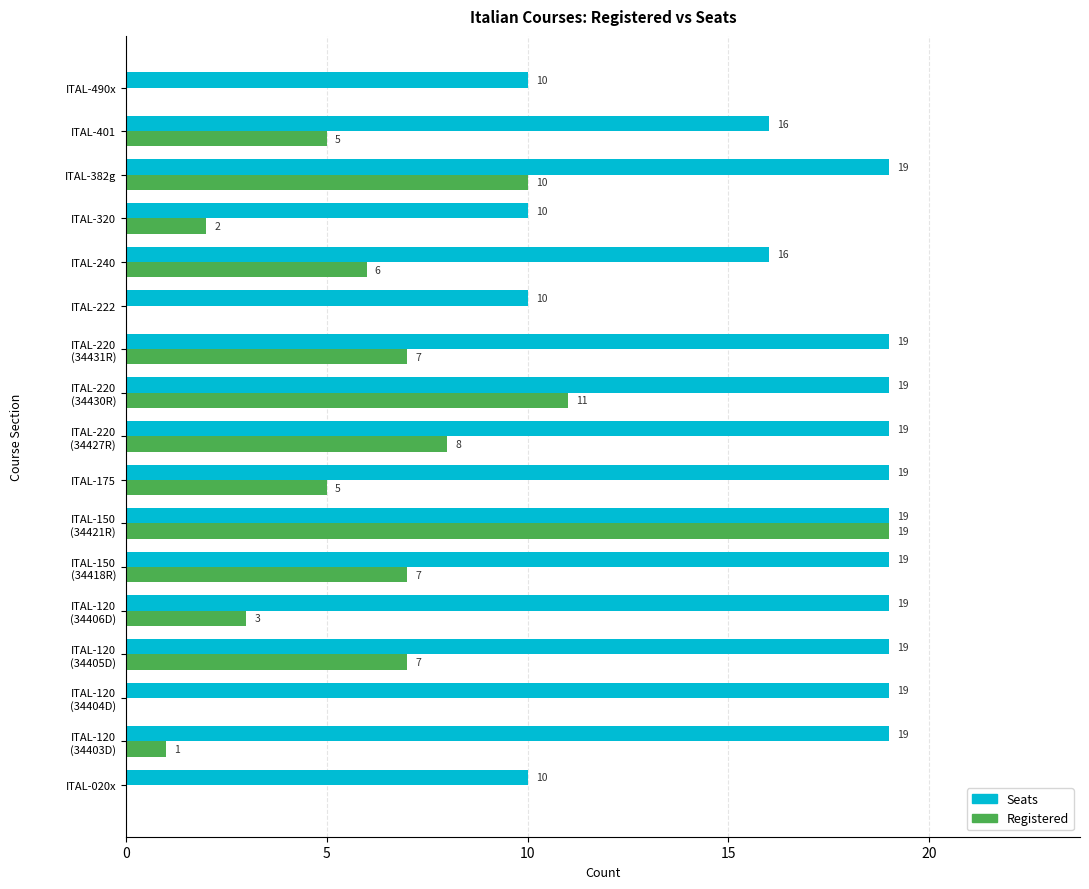

What is the sum of all Seats values?

281